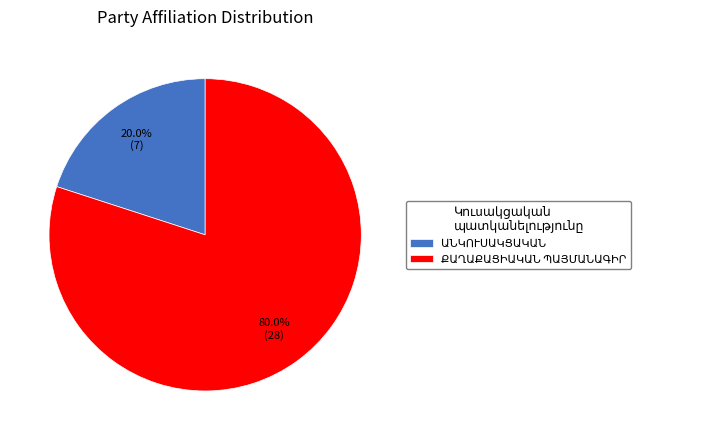

Is there a majority slice in this chart?

Yes